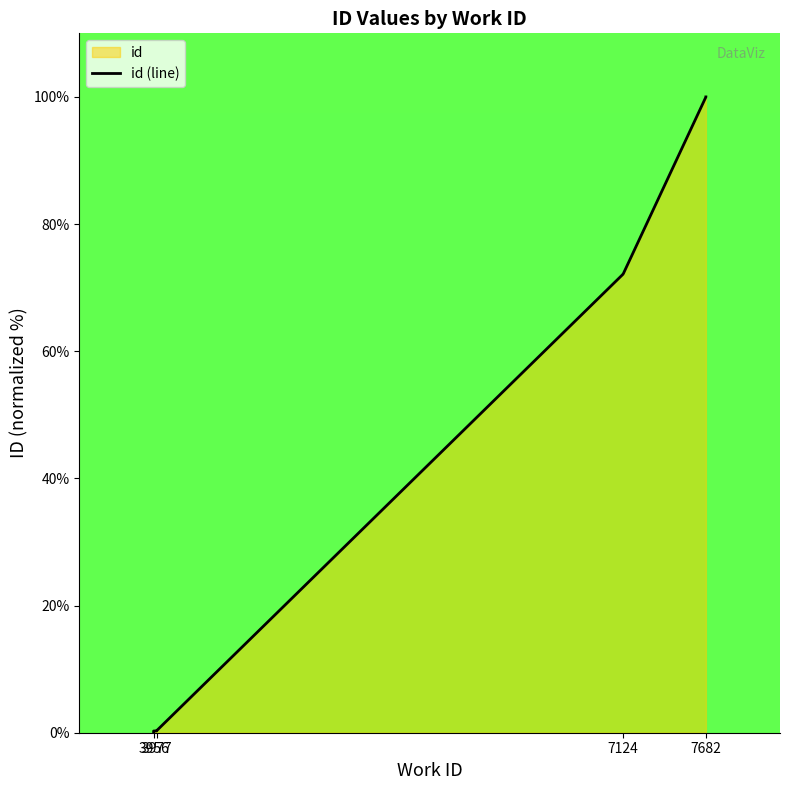

What is the value of the 5th point from the left?

0.3